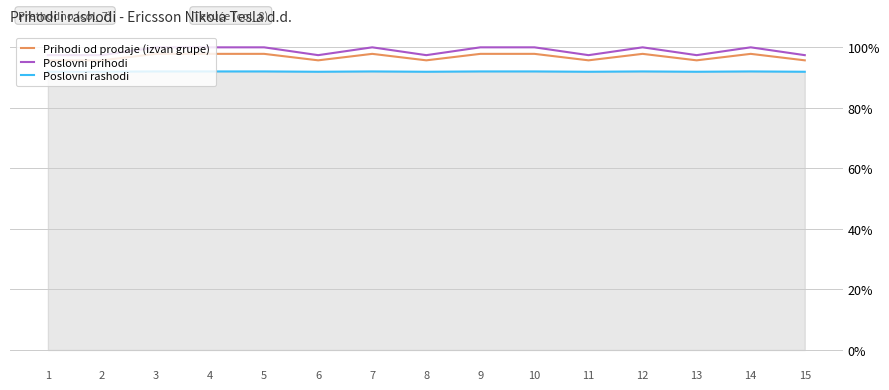

What are all the series names shown in the legend?

Prihodi od prodaje (izvan grupe), Poslovni prihodi, Poslovni rashodi